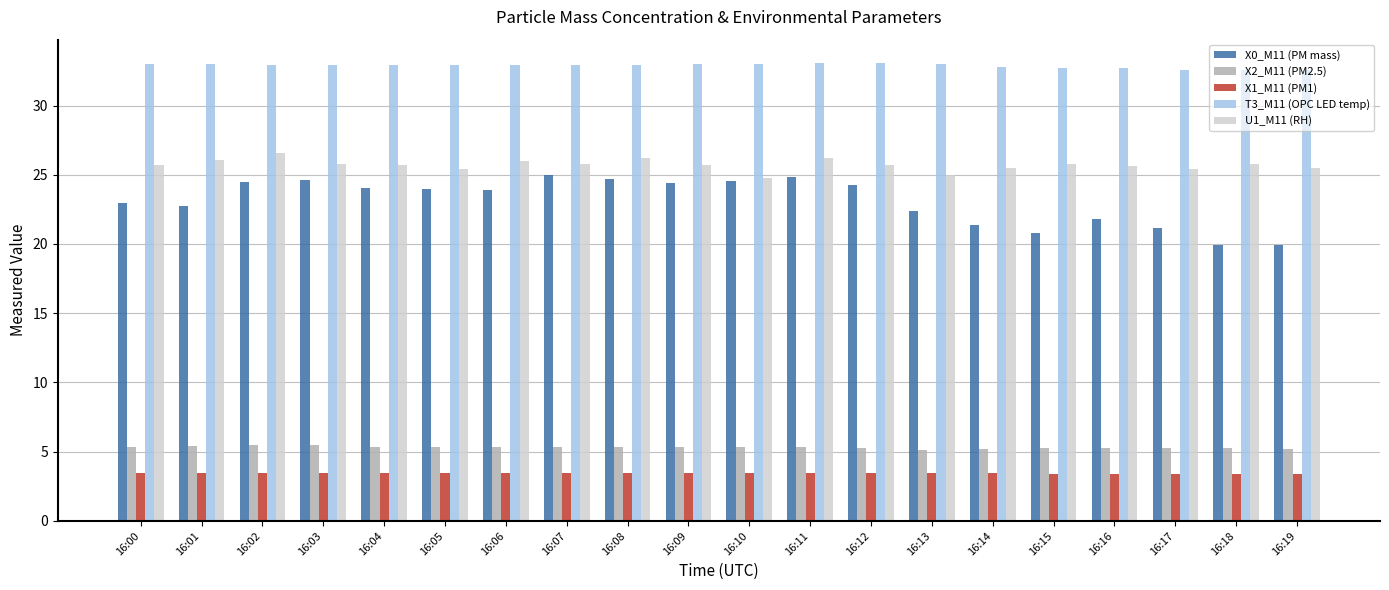

What is the total value across all series at 16:19?

86.6